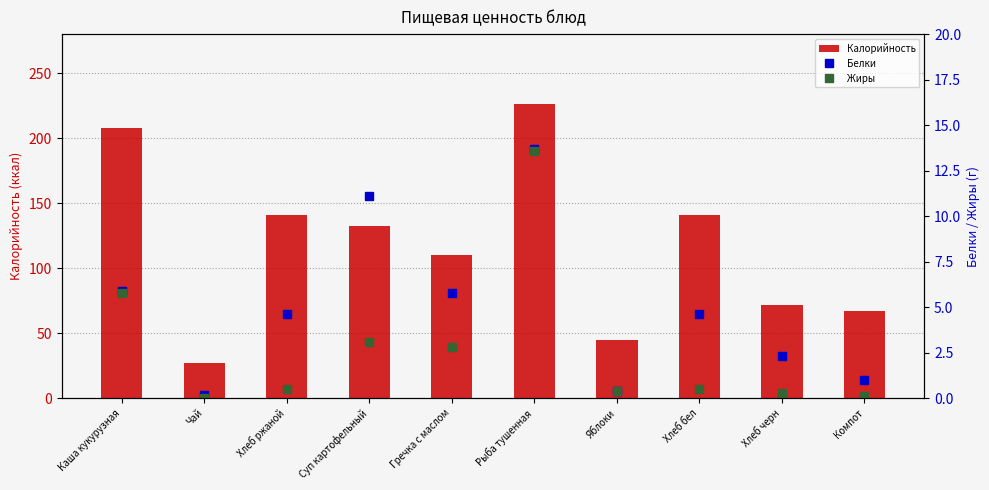

At Хлеб ржаной, list the series in order from largest to smallest.

Калорийность, Белки, Жиры